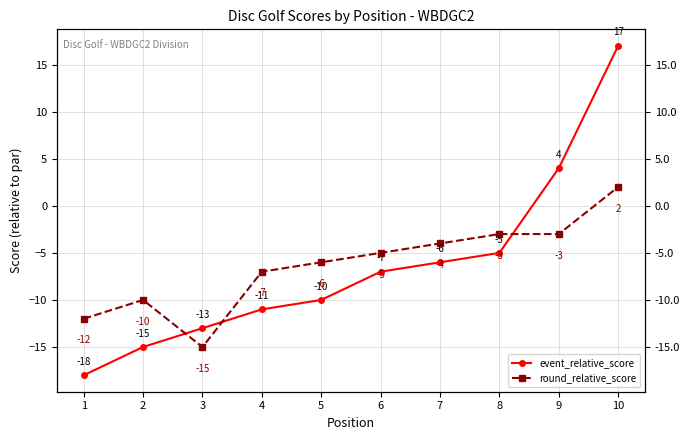

How many series are shown in this chart?

2